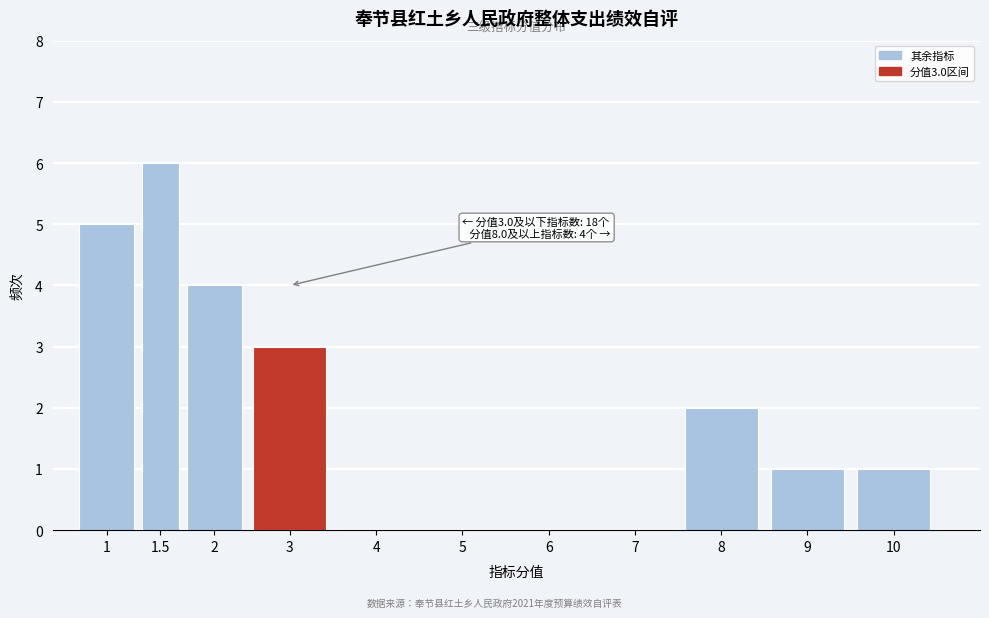

Reading left to right, what are all the values shown in this chart?

1=5	1.5=6	2=4	3=3	4=0	5=0	6=0	7=0	8=2	9=1	10=1